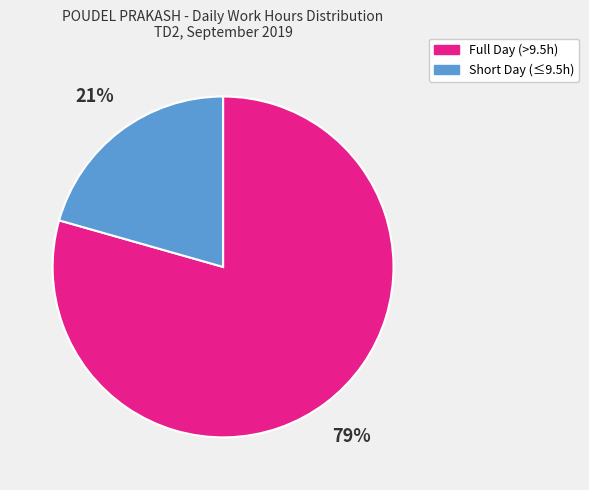

Count the number of slices in the pie.

2